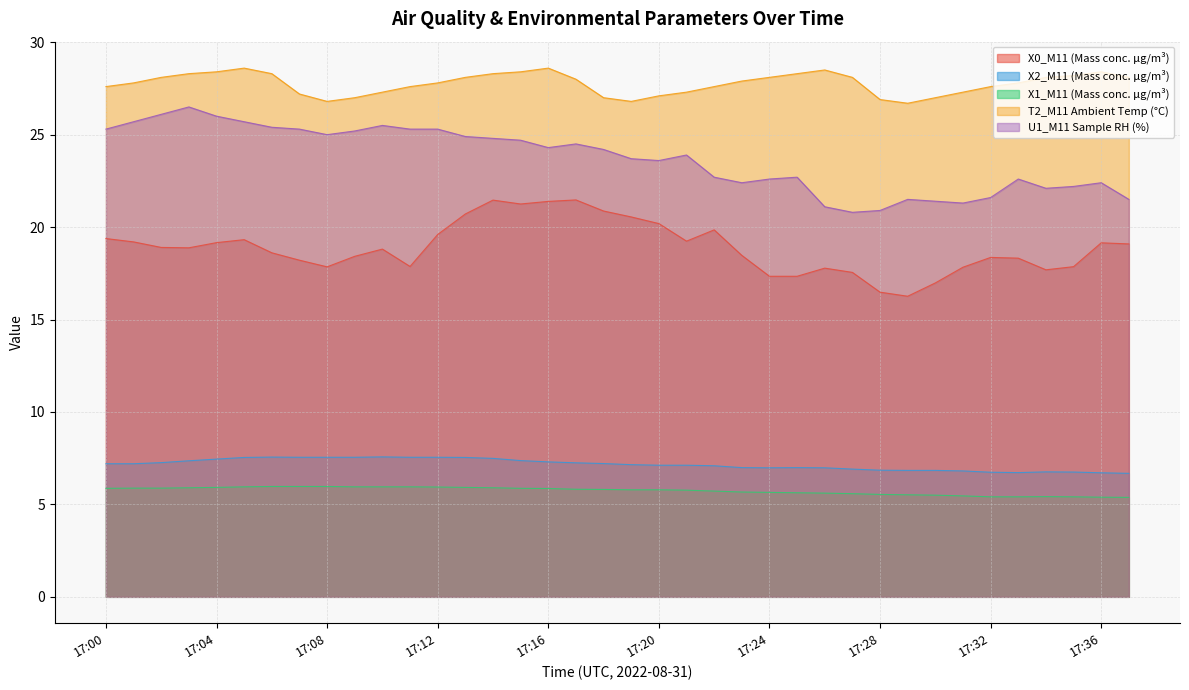

At 17:10, list the series in order from largest to smallest.

T2_M11 Ambient Temp (°C), U1_M11 Sample RH (%), X0_M11 (Mass conc. μg/m³), X2_M11 (Mass conc. μg/m³), X1_M11 (Mass conc. μg/m³)